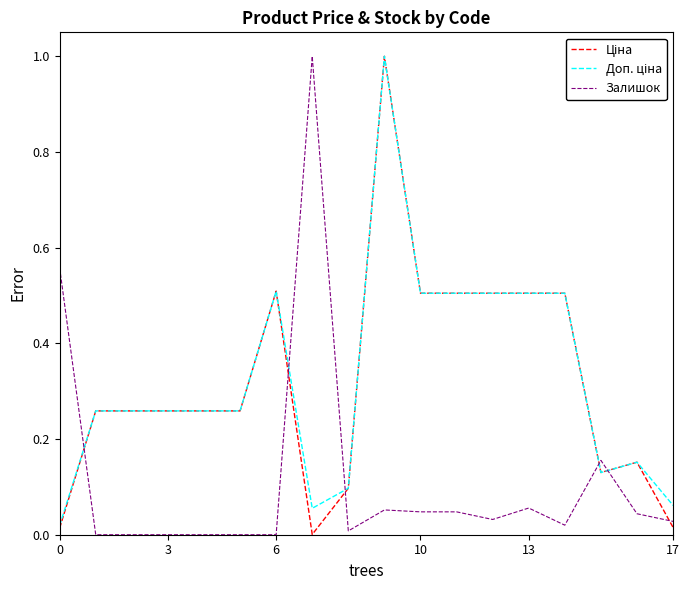

Does the chart have visible grid lines?

No